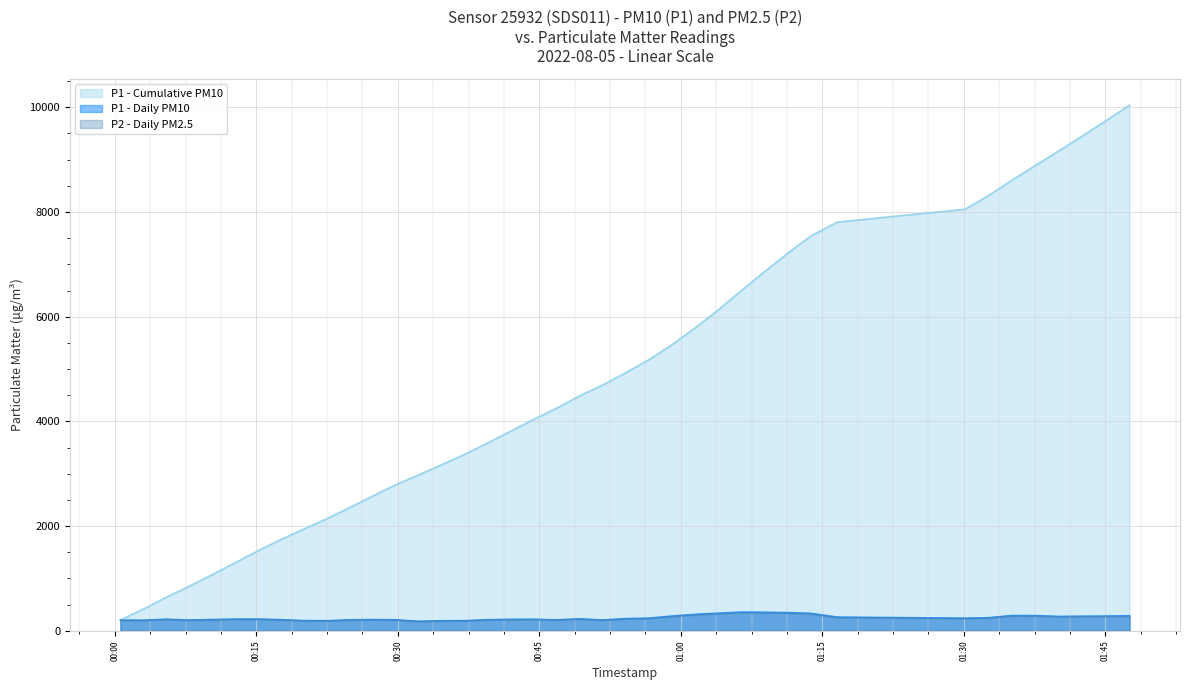

Which series has the largest range (max minus min)?

P1 - Cumulative PM10